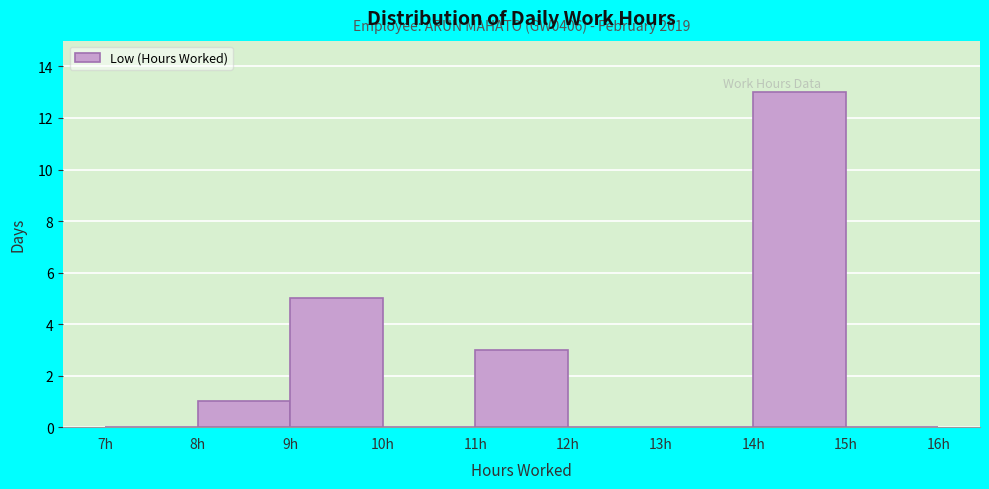

Over which range of the x-axis is the bar tallest?

14 to 15